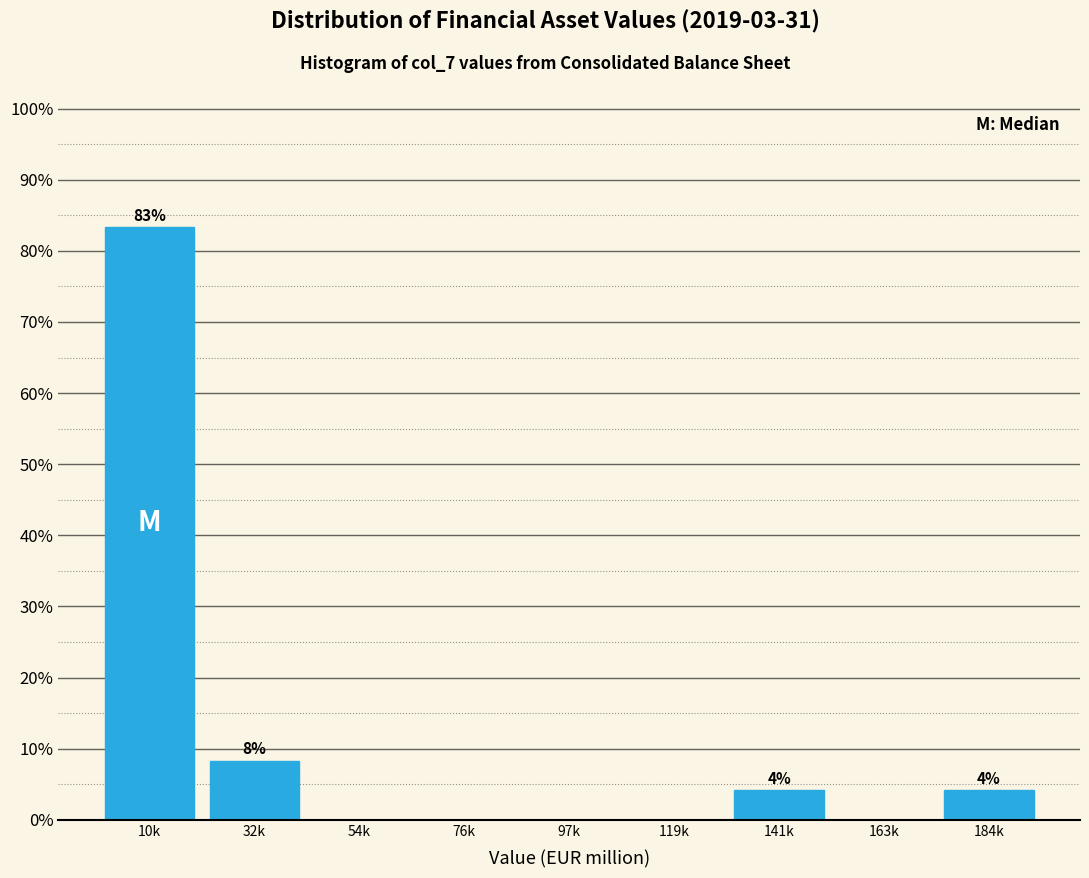

Reading right to left, list all the values displayed in this chart.

184k=4.2	163k=0.0	141k=4.2	119k=0.0	97k=0.0	76k=0.0	54k=0.0	32k=8.3	10k=83.3